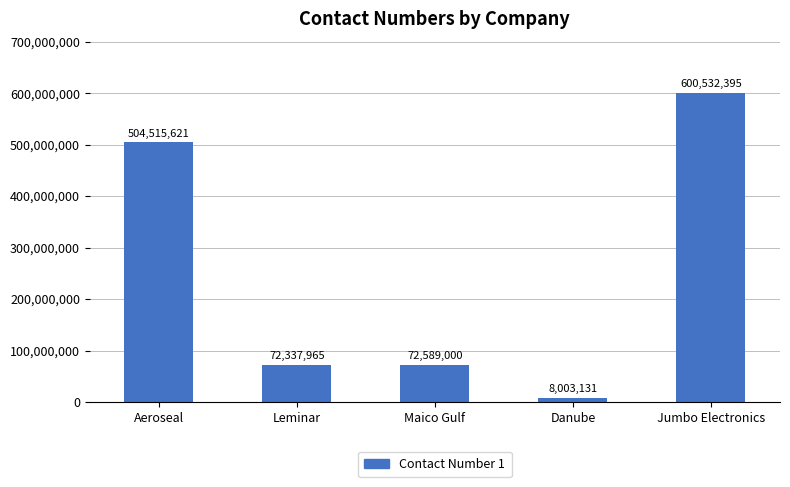

How many bars are there in total?

5